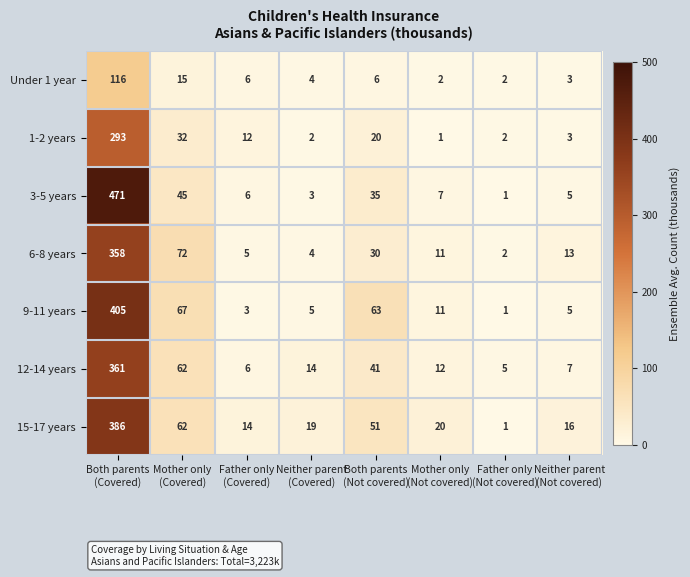

What is the maximum value shown in the chart?

471